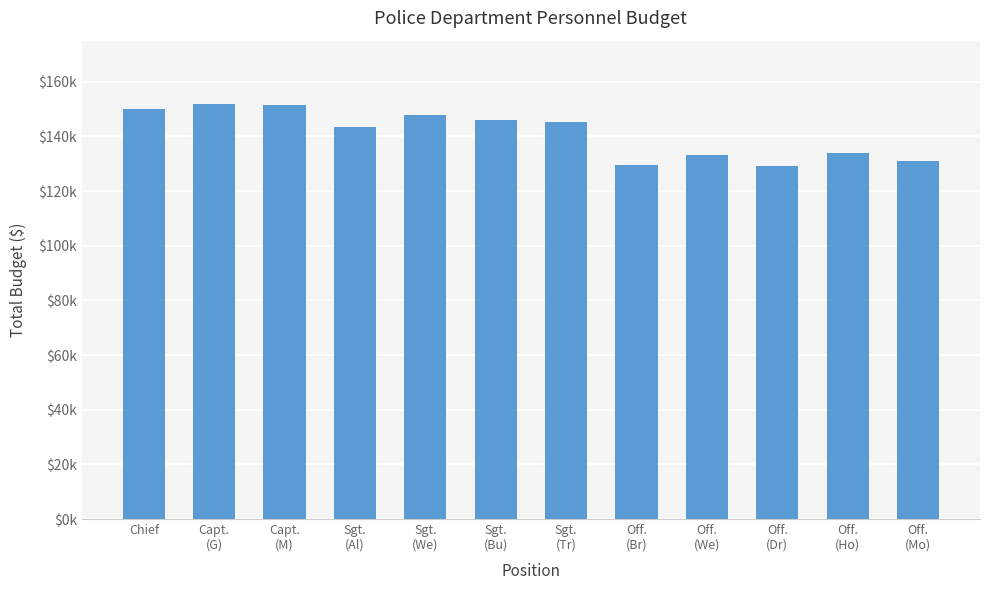

What value does the data have at Sgt.
(Bu)?

145842.5